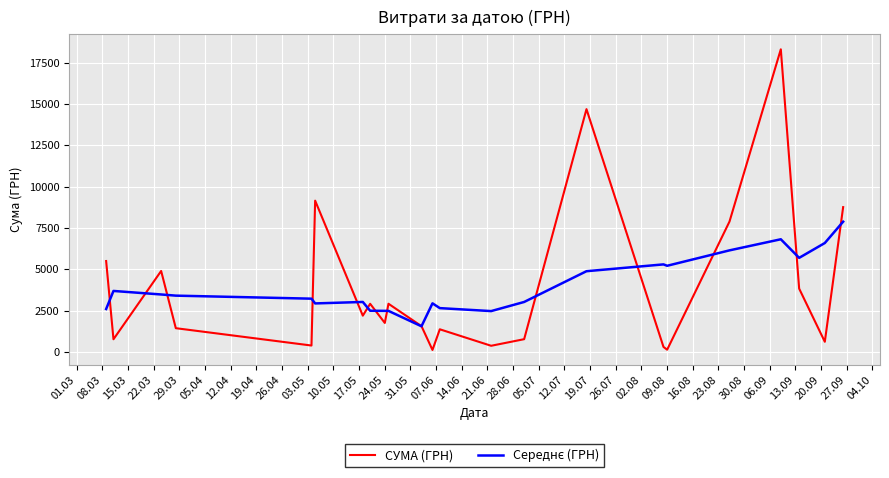

What is the highest value of the СУМА (ГРН) series?

18309.5